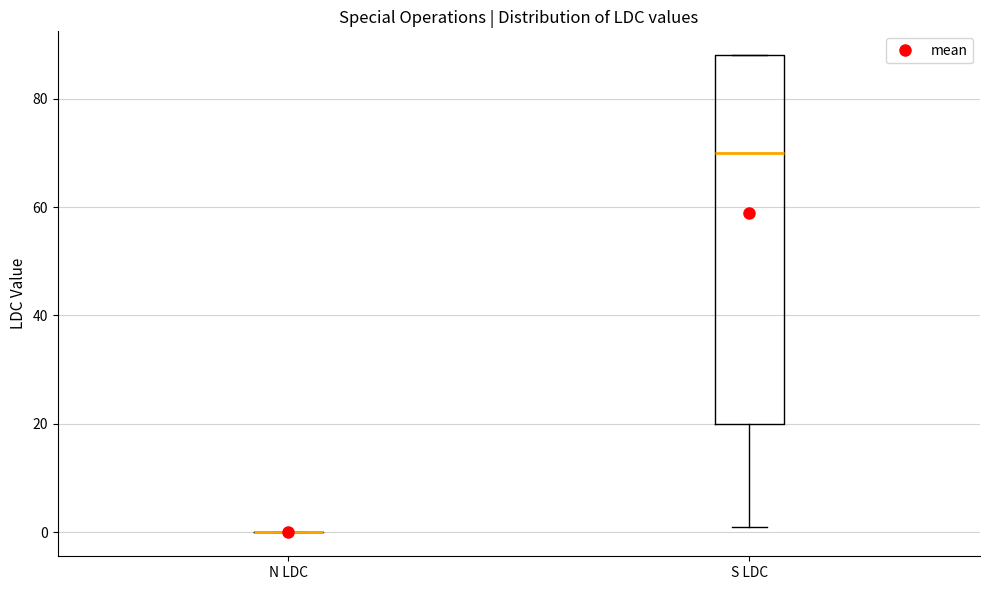

Reading left to right, read every box against the y-axis: the position of its median line, the range the box covers, and the ends of its whiskers. The values are not printed on the chart, so give them approximately, as read against the axis.

N LDC: box collapsed to a line at 0, whiskers 0 to 0
S LDC: median 70, box 20 to 88, whiskers 2 to 88